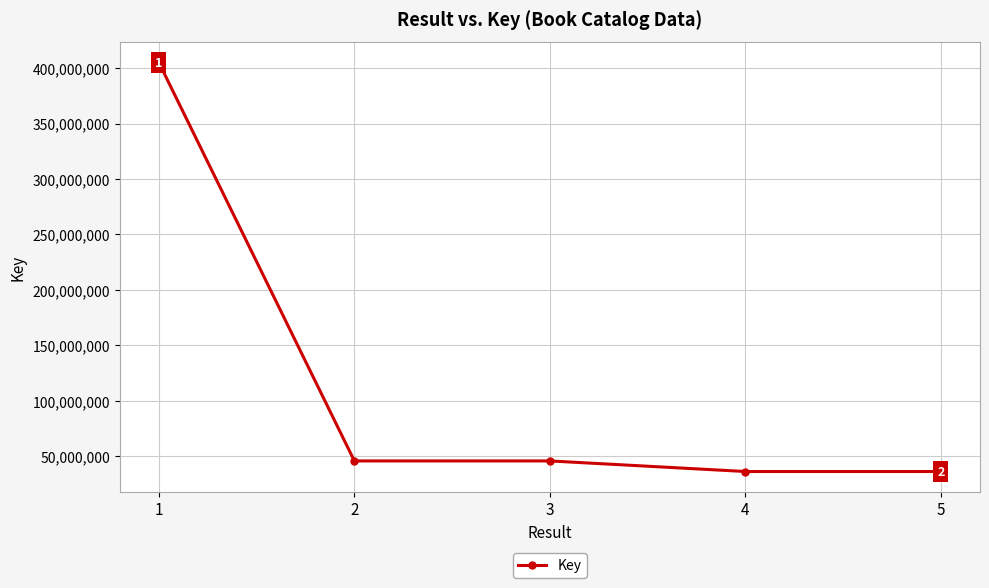

What is the minimum value shown in the chart?

36182373